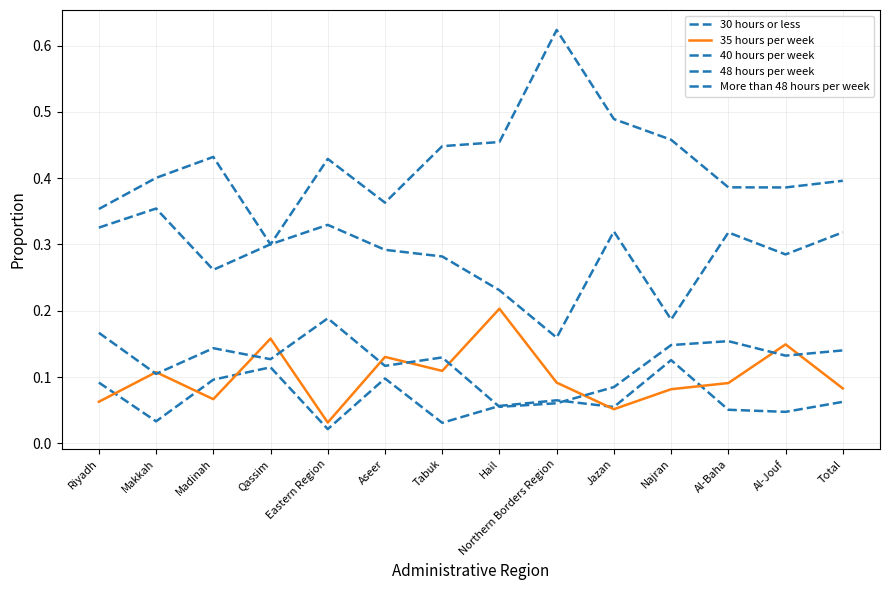

What is the spread (max minus min) of values at Najran?

0.4